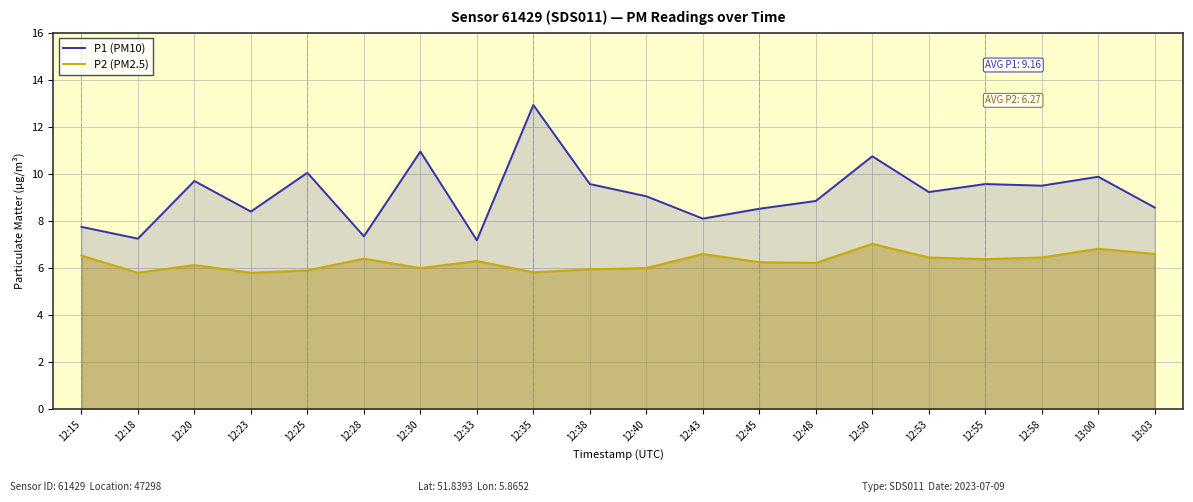

What position from the right is 12:25?

16